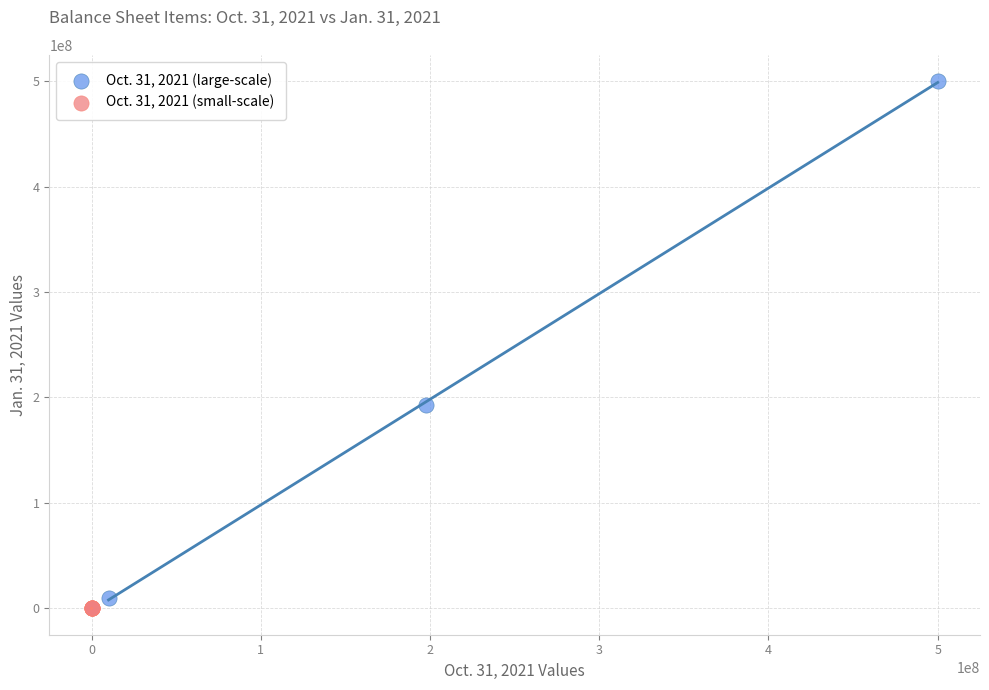

What are all the series names shown in the legend?

Oct. 31, 2021 (large-scale), Oct. 31, 2021 (small-scale)